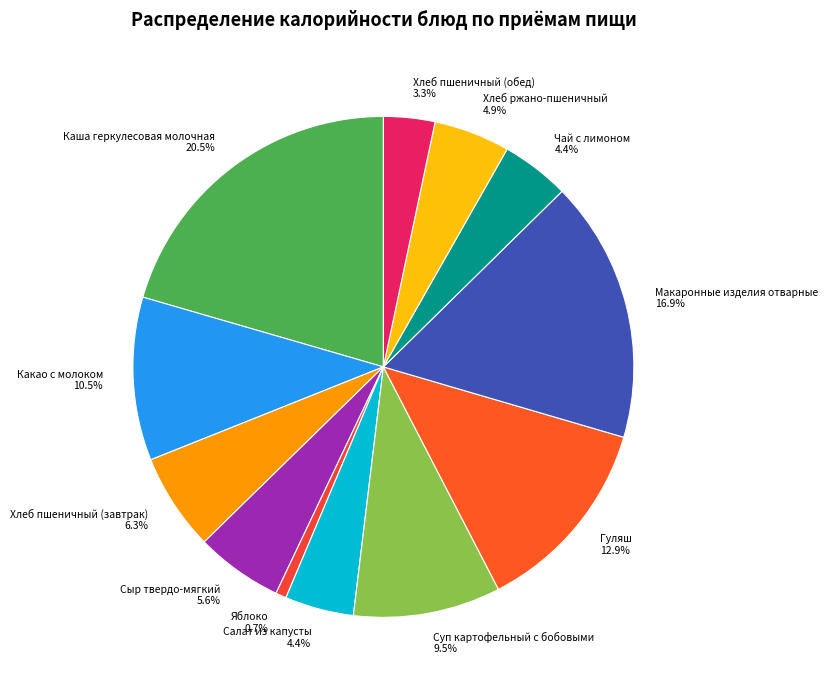

Is there any slice that represents more than half of the pie?

No